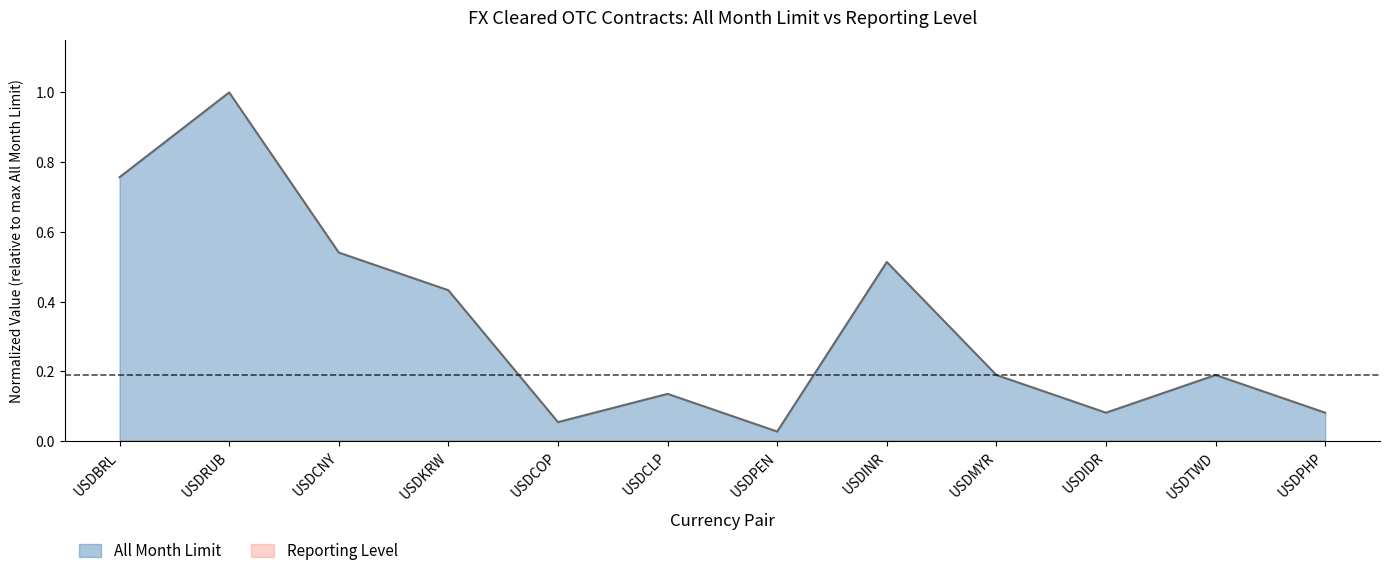

What is the label of the 10th point from the left?

USDIDR